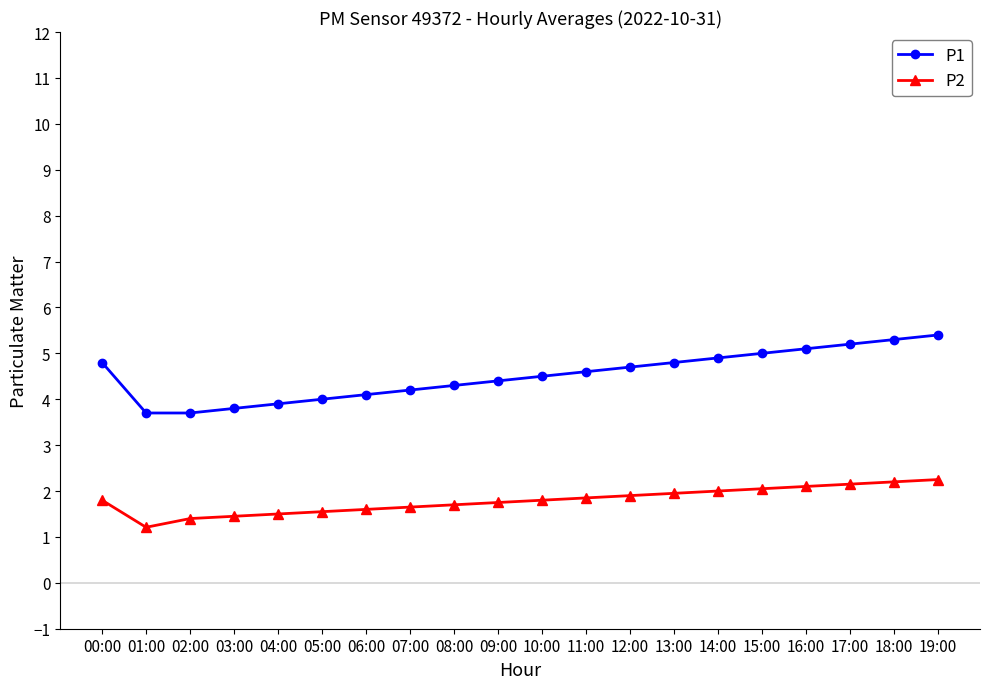

What is the average value of the P2 series?

1.8